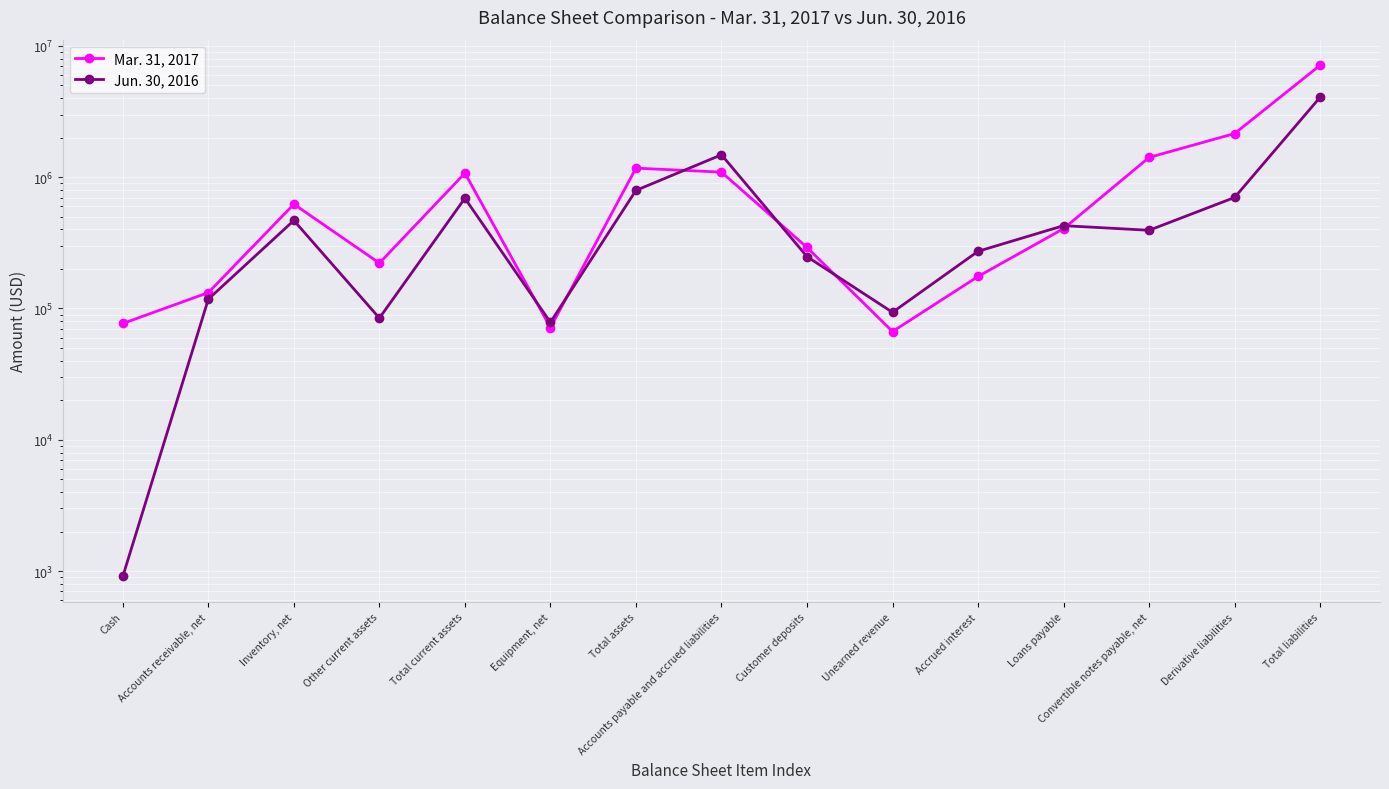

What is the label of the 2nd point from the right?

Derivative liabilities